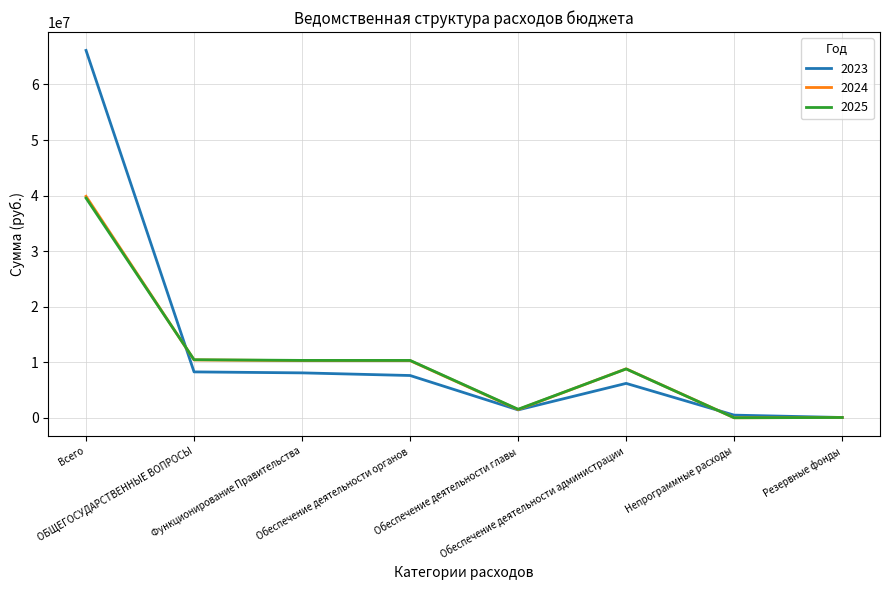

In 2024, how many points are higher than both neighbors (excluding endpoints)?

1